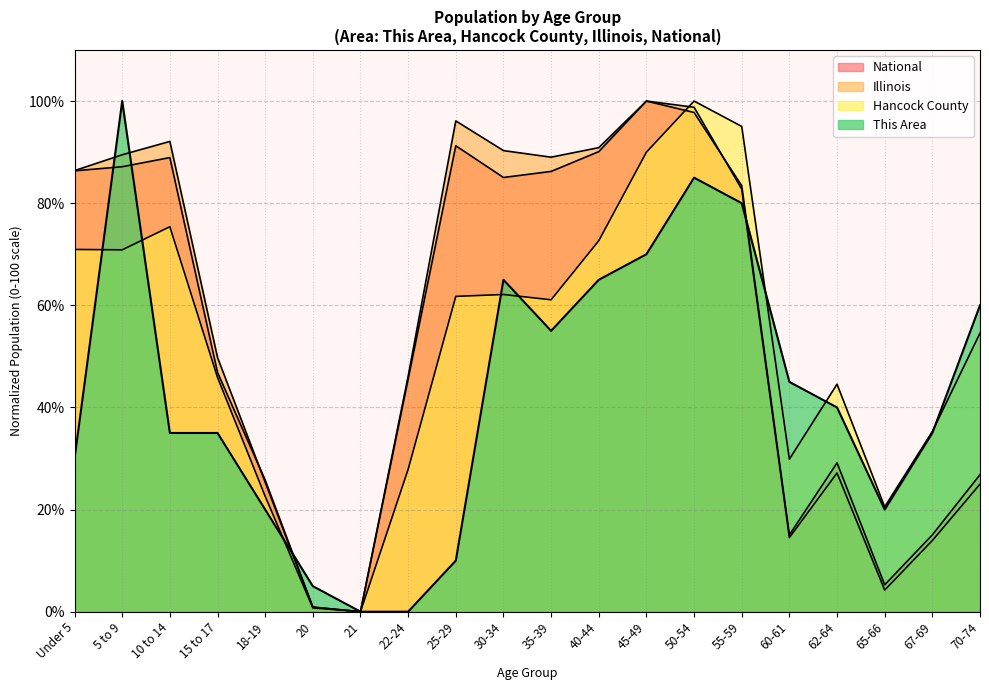

Reading right to left, what are all the values shown in this chart?

This Area: 70-74=60.0	67-69=35.0	65-66=20.0	62-64=40.0	60-61=45.0	55-59=80.0	50-54=85.0	45-49=70.0	40-44=65.0	35-39=55.0	30-34=65.0	25-29=10.0	22-24=0.0	21=0.0	20=5.0	18-19=20.0	15 to 17=35.0	10 to 14=35.0	5 to 9=100.0	Under 5=30.0
Hancock County: 70-74=54.6	67-69=35.3	65-66=20.5	62-64=44.6	60-61=29.9	55-59=95.0	50-54=100.0	45-49=90.0	40-44=72.6	35-39=61.1	30-34=62.1	25-29=61.7	22-24=27.9	21=0.0	20=0.7	18-19=22.6	15 to 17=45.9	10 to 14=75.4	5 to 9=70.9	Under 5=70.9
Illinois: 70-74=25.0	67-69=13.9	65-66=4.2	62-64=27.2	60-61=14.5	55-59=82.8	50-54=98.8	45-49=100.0	40-44=90.9	35-39=89.0	30-34=90.3	25-29=96.1	22-24=46.1	21=0.0	20=0.9	18-19=25.4	15 to 17=49.8	10 to 14=92.1	5 to 9=89.5	Under 5=86.4
National: 70-74=26.8	67-69=15.0	65-66=5.3	62-64=29.1	60-61=15.0	55-59=83.4	50-54=97.8	45-49=100.0	40-44=90.1	35-39=86.2	30-34=85.0	25-29=91.2	22-24=45.5	21=0.0	20=0.9	18-19=25.8	15 to 17=46.9	10 to 14=88.9	5 to 9=87.1	Under 5=86.3